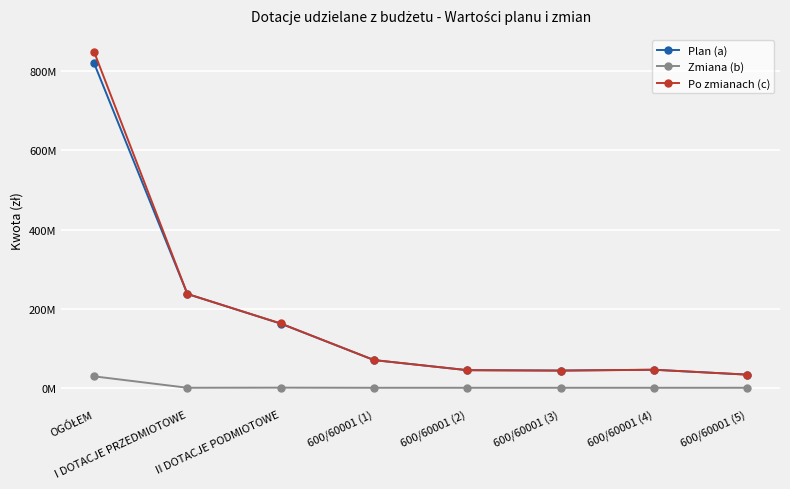

Reading left to right, what are all the values shown in this chart?

Plan (a): OGÓŁEM=820450342.4	I DOTACJE PRZEDMIOTOWE=237087450.0	II DOTACJE PODMIOTOWE=162197409.0	600/60001 (1)=70000000.0	600/60001 (2)=44500000.0	600/60001 (3)=43500000.0	600/60001 (4)=45605839.0	600/60001 (5)=33198611.0
Zmiana (b): OGÓŁEM=28908201.0	I DOTACJE PRZEDMIOTOWE=56500.0	II DOTACJE PODMIOTOWE=347192.0	600/60001 (1)=0.0	600/60001 (2)=0.0	600/60001 (3)=0.0	600/60001 (4)=0.0	600/60001 (5)=35800.0
Po zmianach (c): OGÓŁEM=849358543.4	I DOTACJE PRZEDMIOTOWE=237143950.0	II DOTACJE PODMIOTOWE=162544601.0	600/60001 (1)=70000000.0	600/60001 (2)=44500000.0	600/60001 (3)=43500000.0	600/60001 (4)=45605839.0	600/60001 (5)=33234411.0